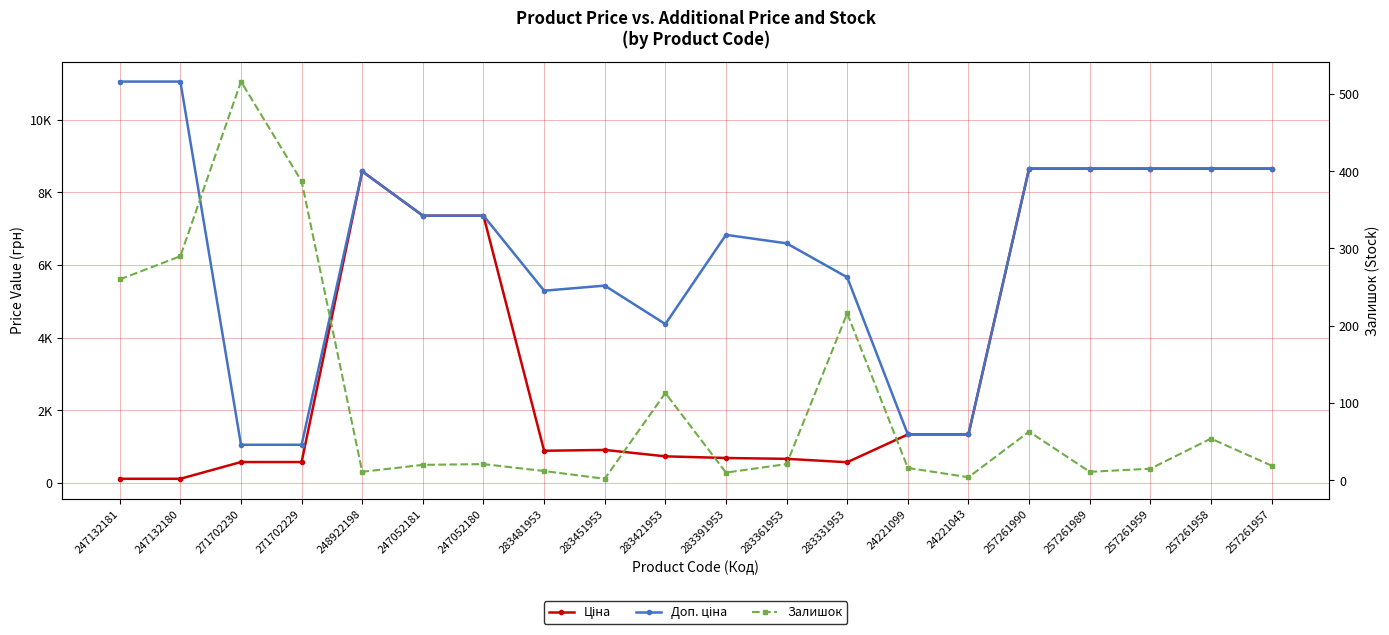

What is the label of the 4th point from the left?

271702229